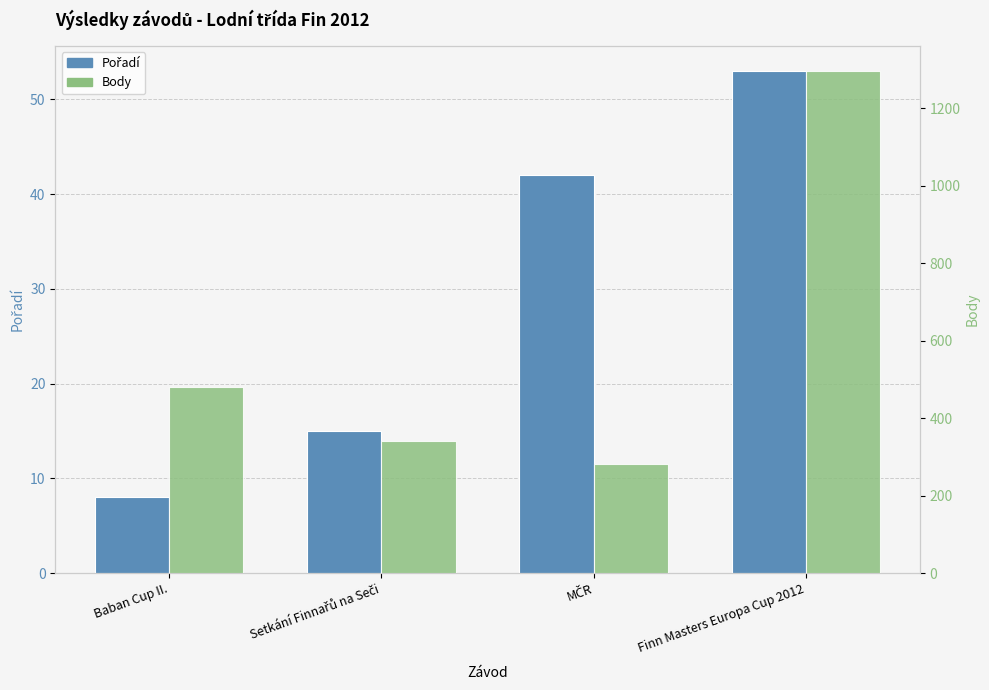

Are the bars horizontal?

No